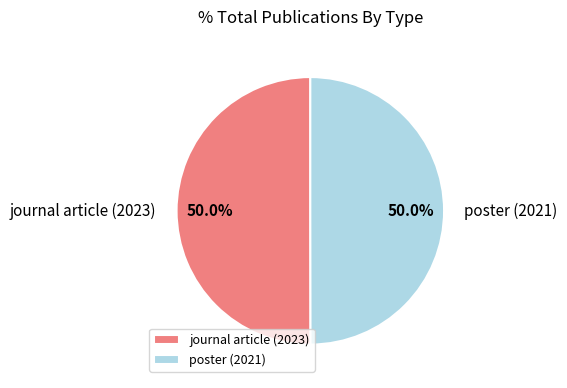

What is the ratio of the value at journal article (2023) to the value at poster (2021)?

1.0